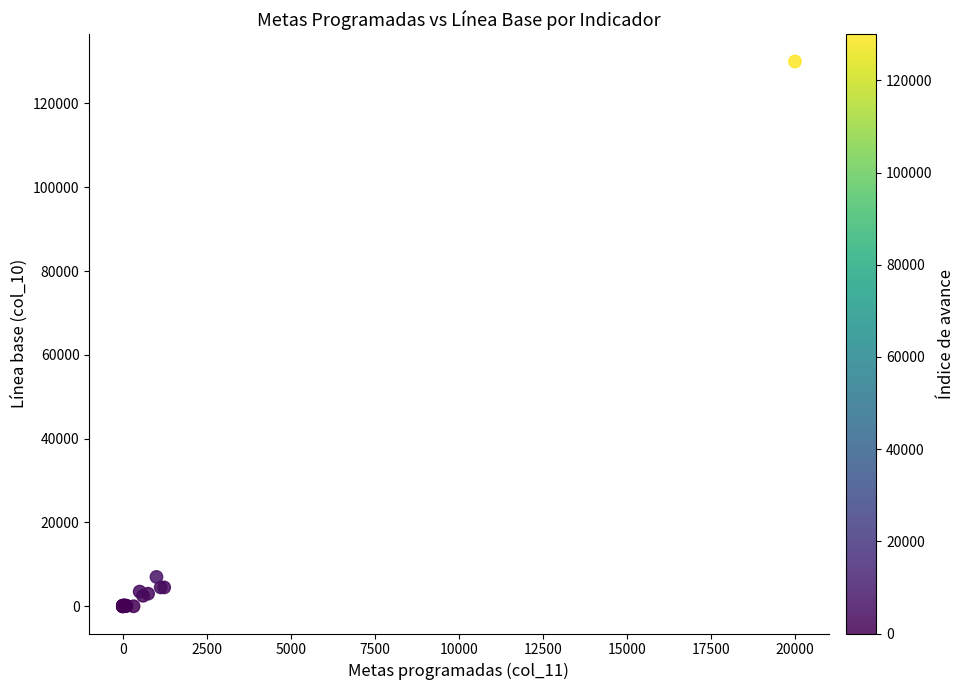

What Y value in the scatter plot is closest to 65000?

7000